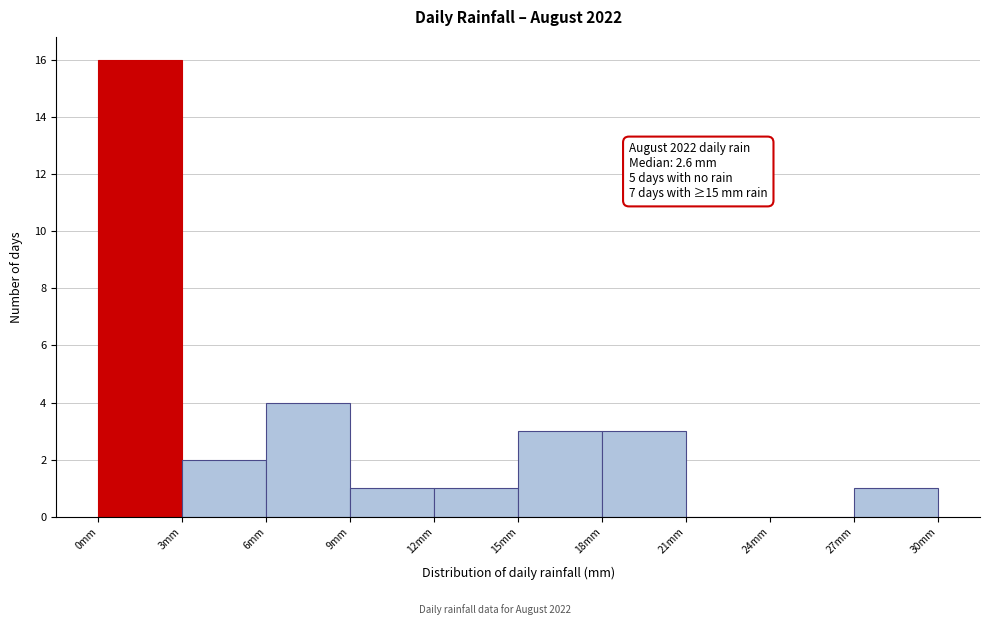

Over which range of the x-axis is the bar tallest?

0 to 3